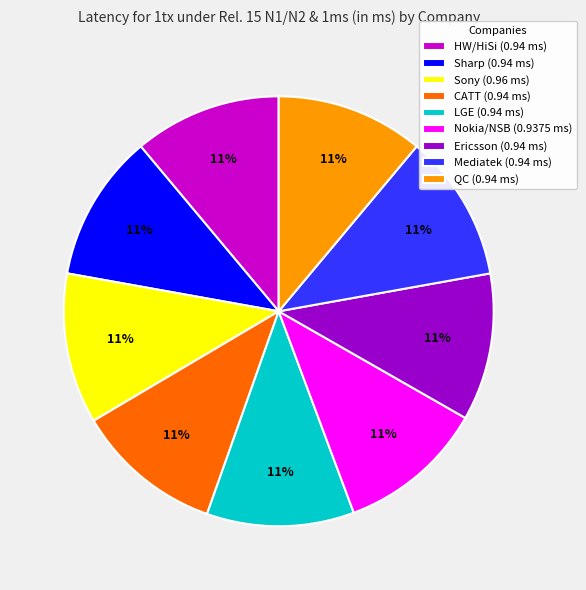

Is QC (0.94 ms) the majority of the pie?

No